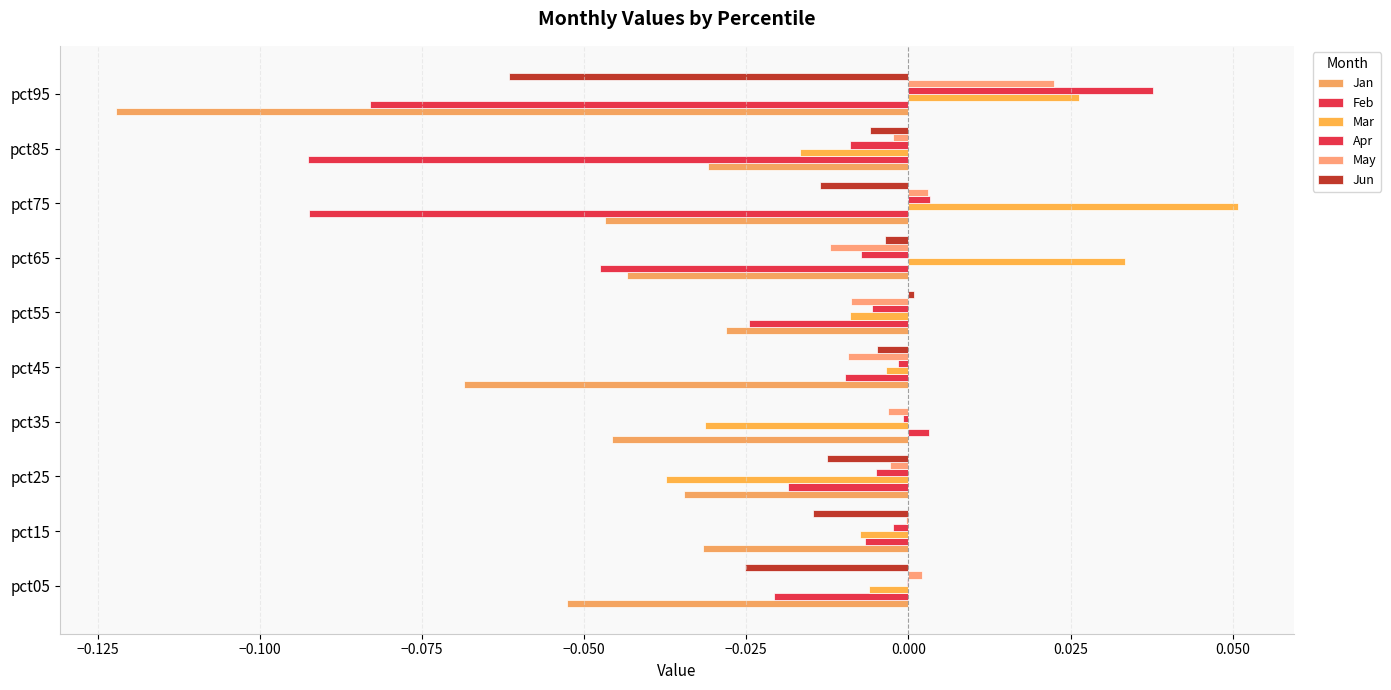

How many data points does each series have?

10